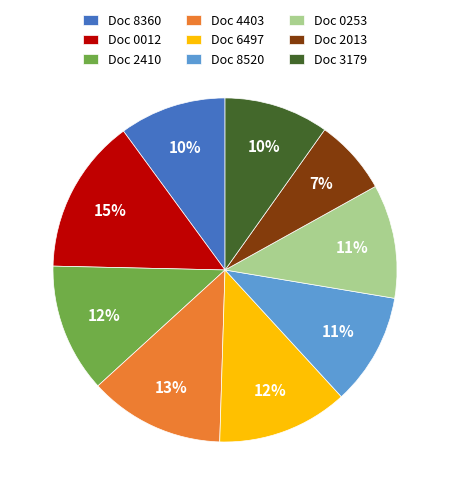

What percentage is the Doc 0012 slice, to the nearest percent?

15%